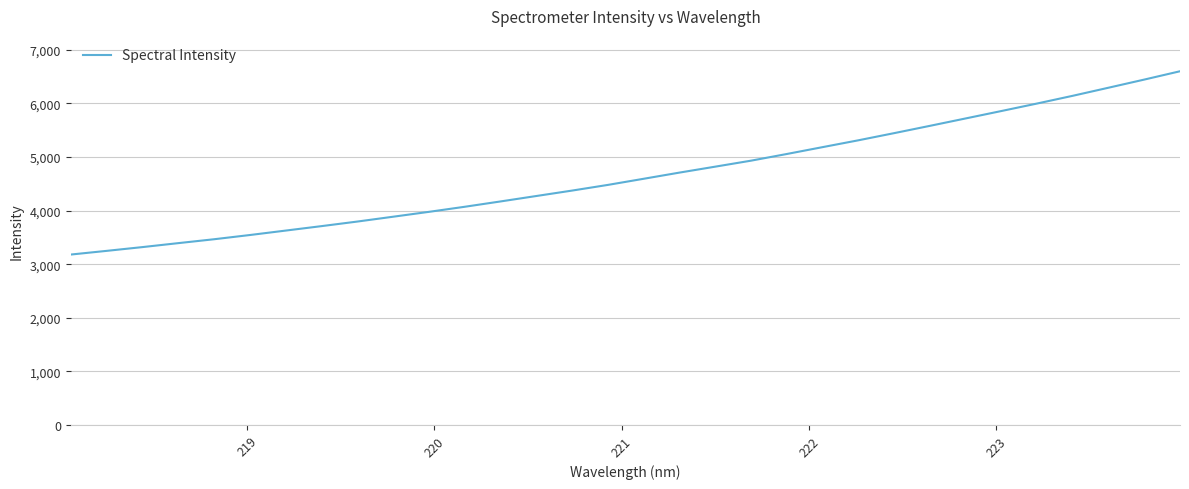

What is the greatest value displayed?

6599.8